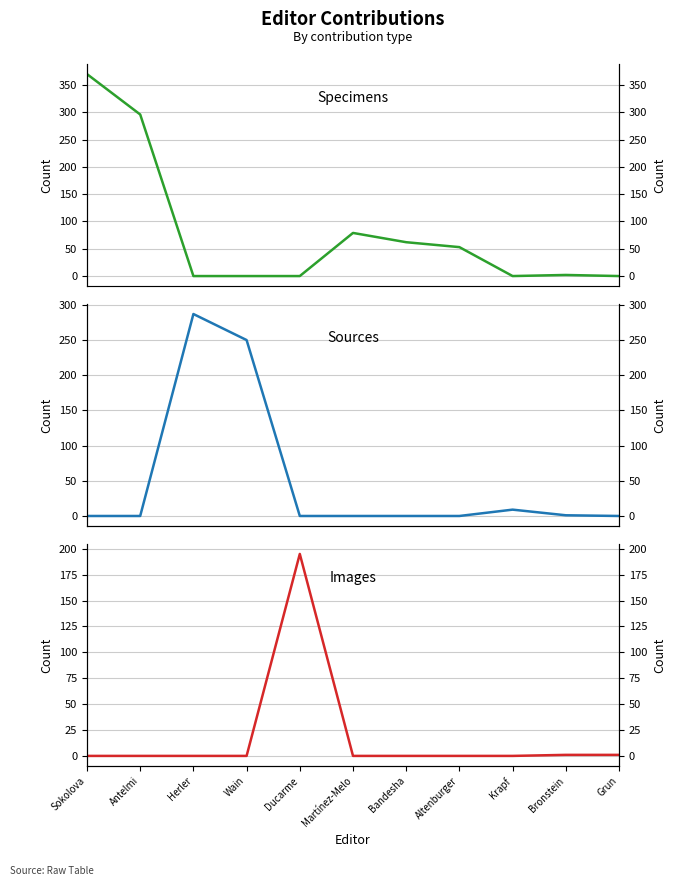

True or false: Specimens has a value of 370 at Sokolova.

True